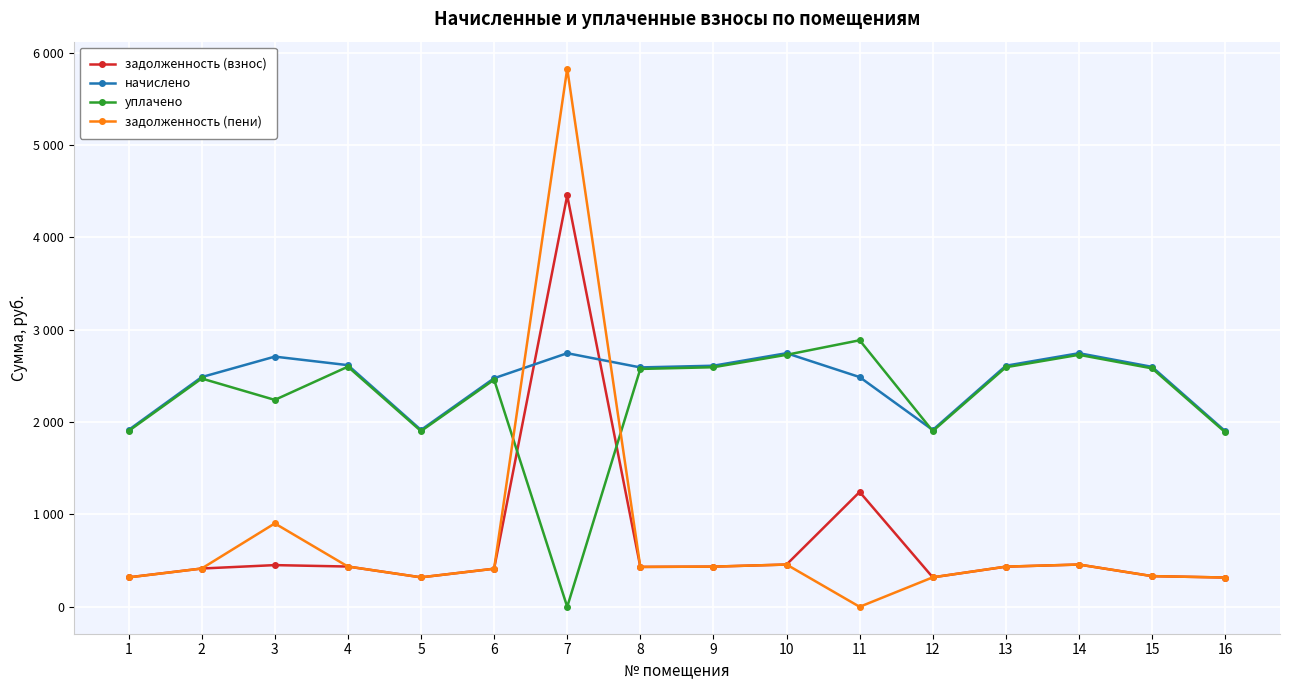

Which label corresponds to the smallest value in the chart?

7